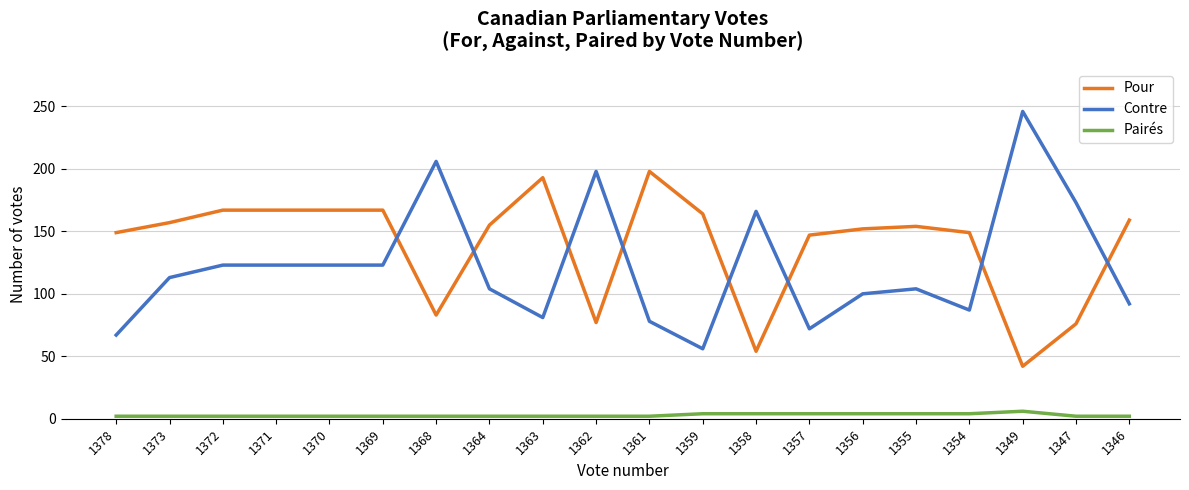

The Contre series shows 123 at 1370. True or false?

True